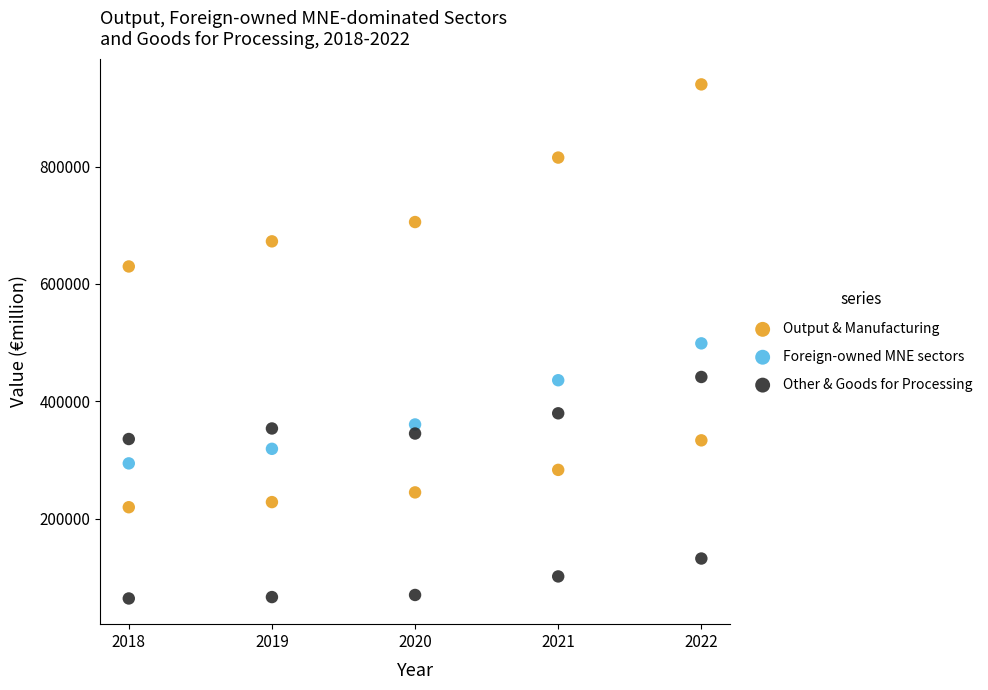

Which series reaches the minimum Y coordinate?

Other & Goods for Processing